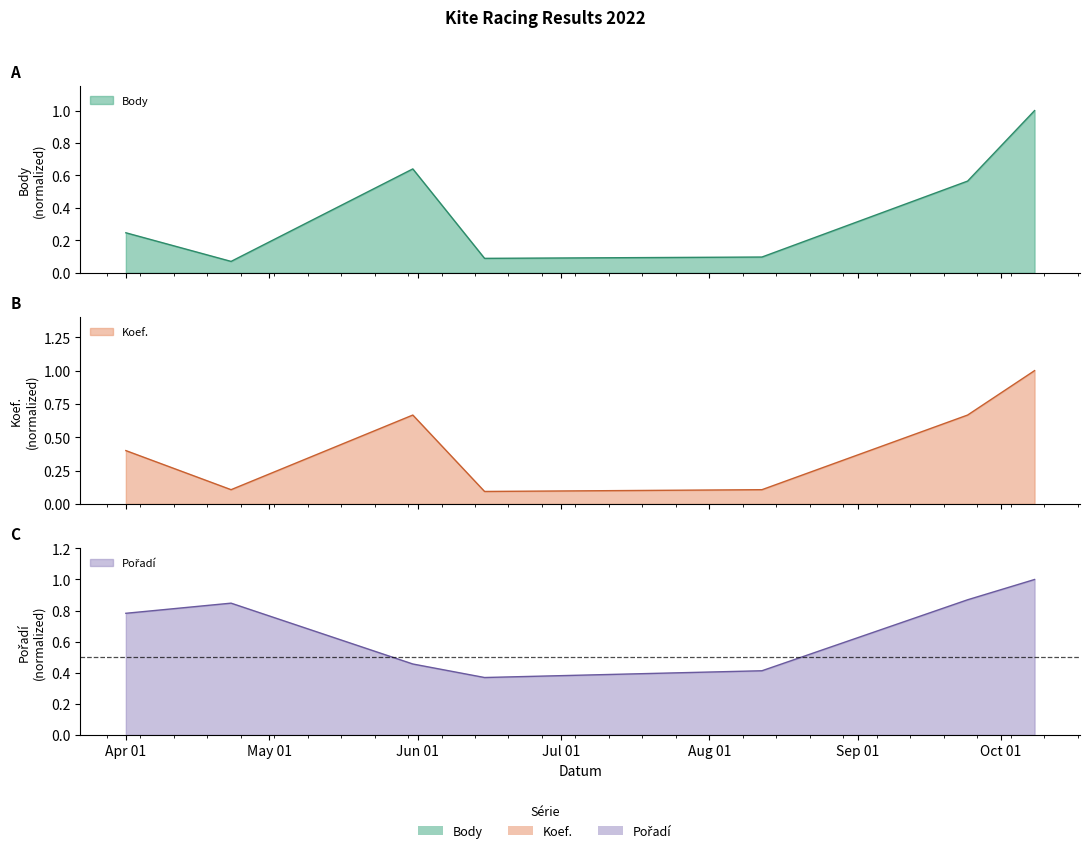

At which category is the sum across all series the highest?

2022-10-08